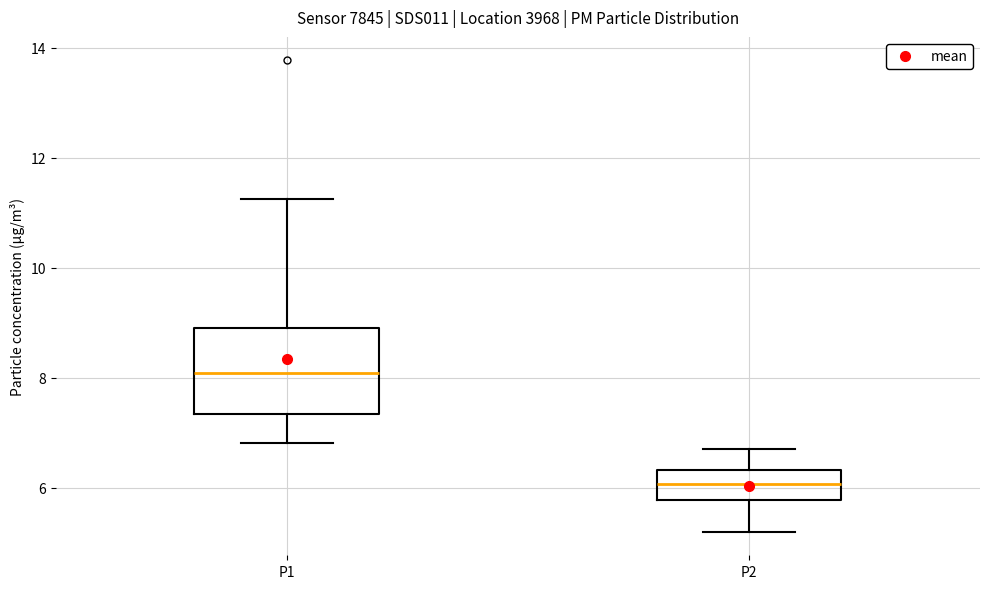

Where does the upper whisker of the box for P2 end on the y-axis? The values are not printed on the chart, so give them approximately, as read against the axis.

6.8